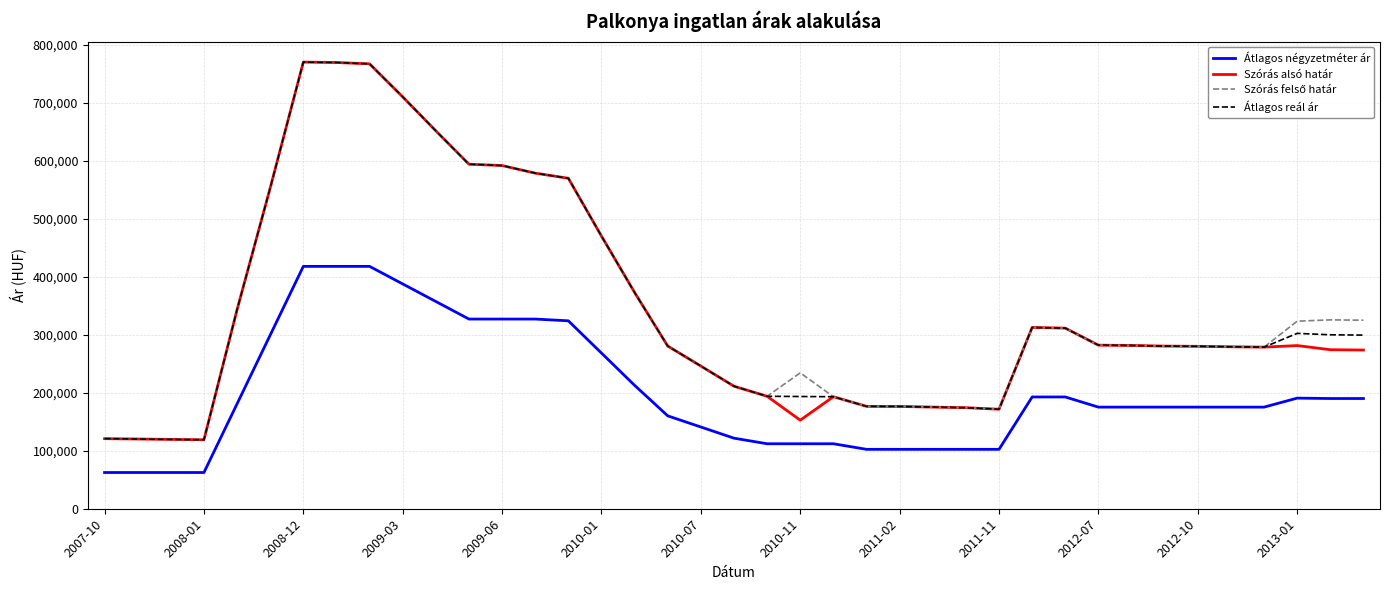

What is the maximum value shown in the chart?

770641